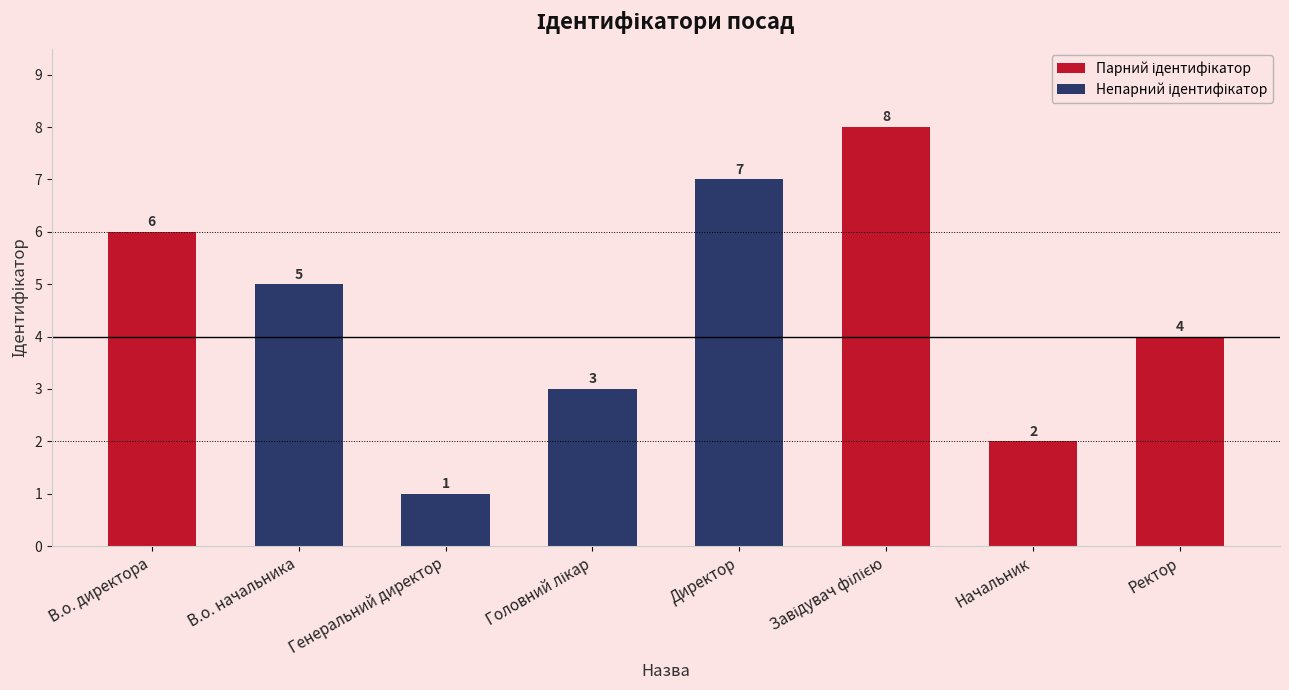

Which category has the lowest value across all series?

Генеральний директор